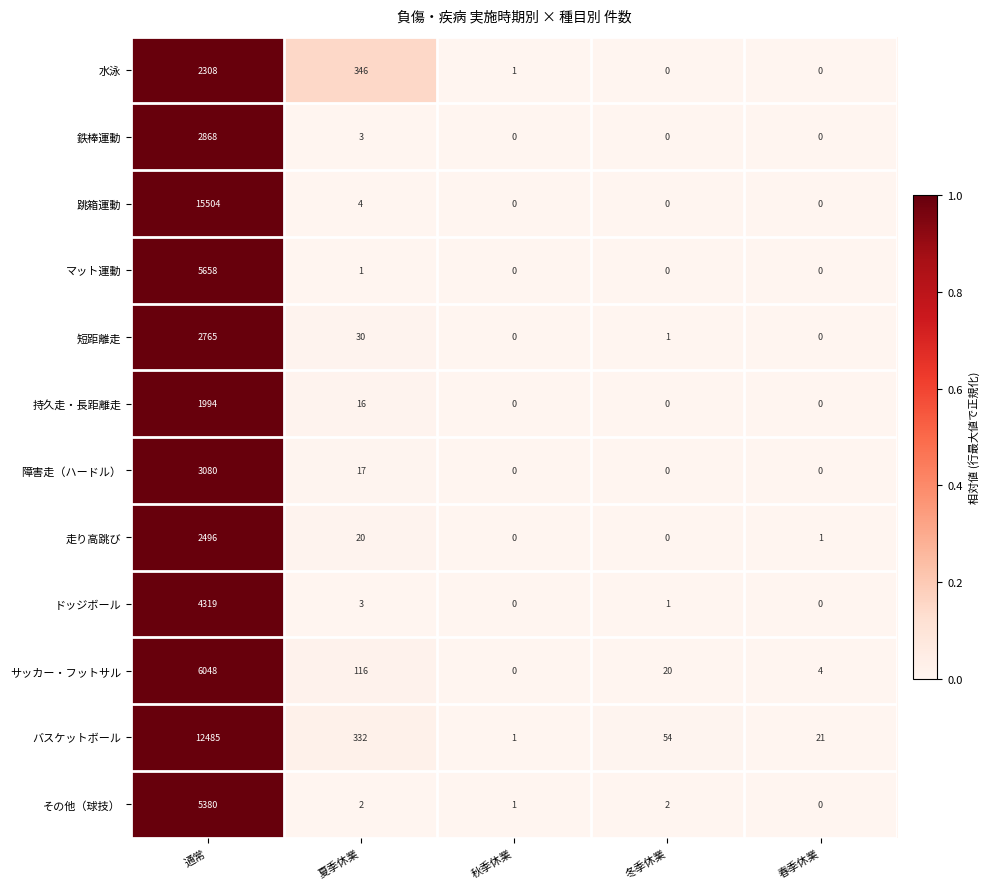

What is the sum of all 短距離走 values?

2796